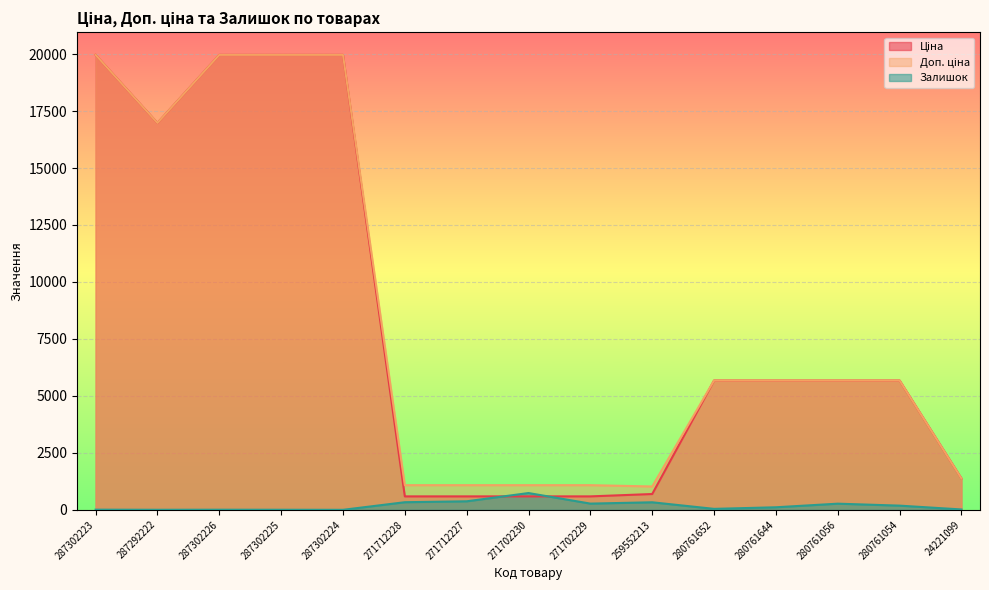

Is it true that Ціна equals 5673.8 at 280761054?

True